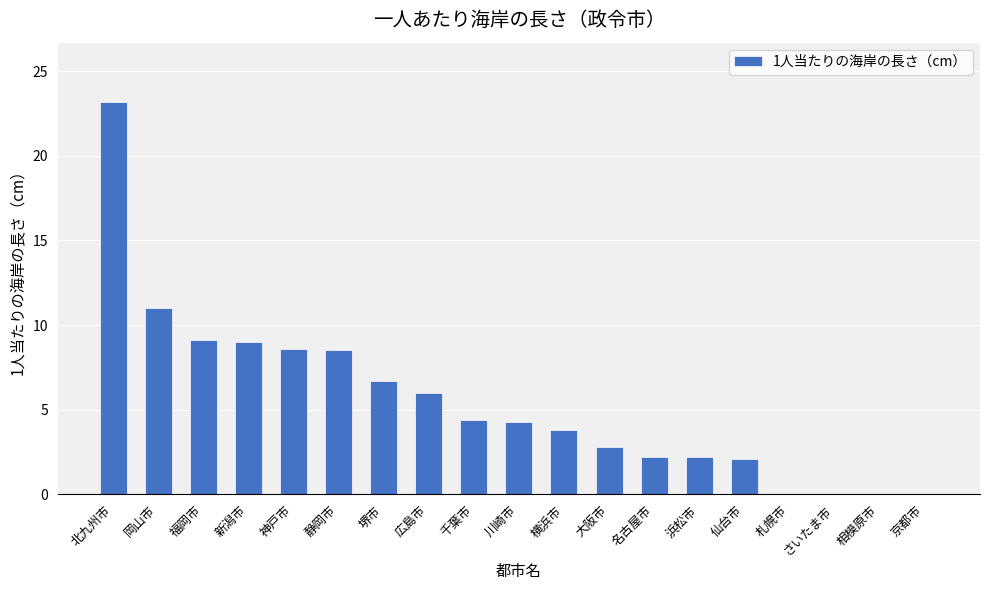

True or false: the data shows 0.0 at 相模原市.

True